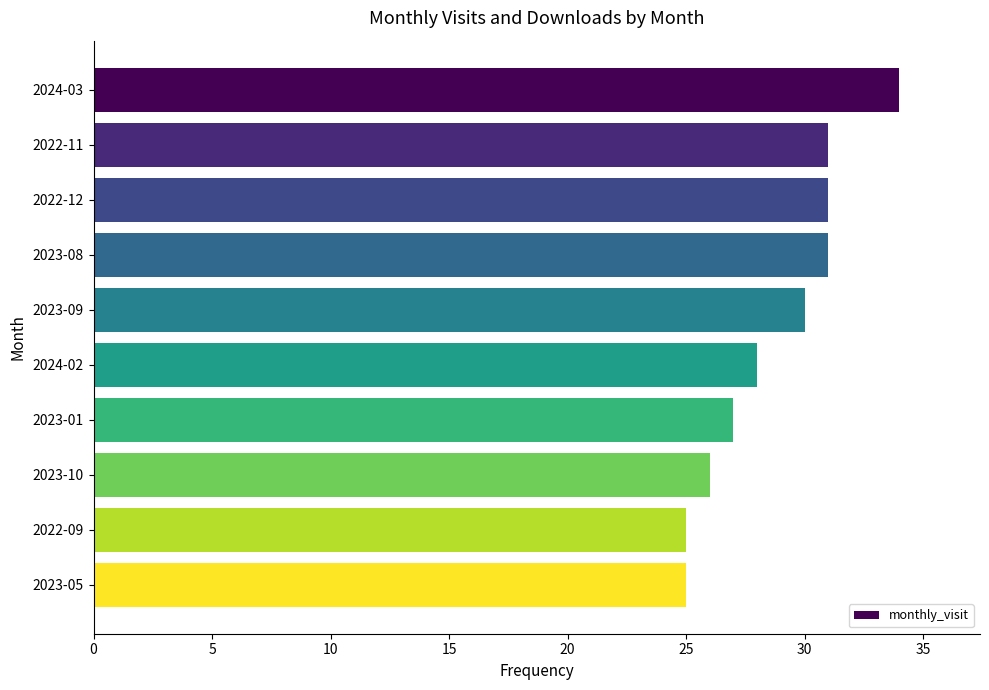

True or false: the data shows 6 at 2023-01.

False